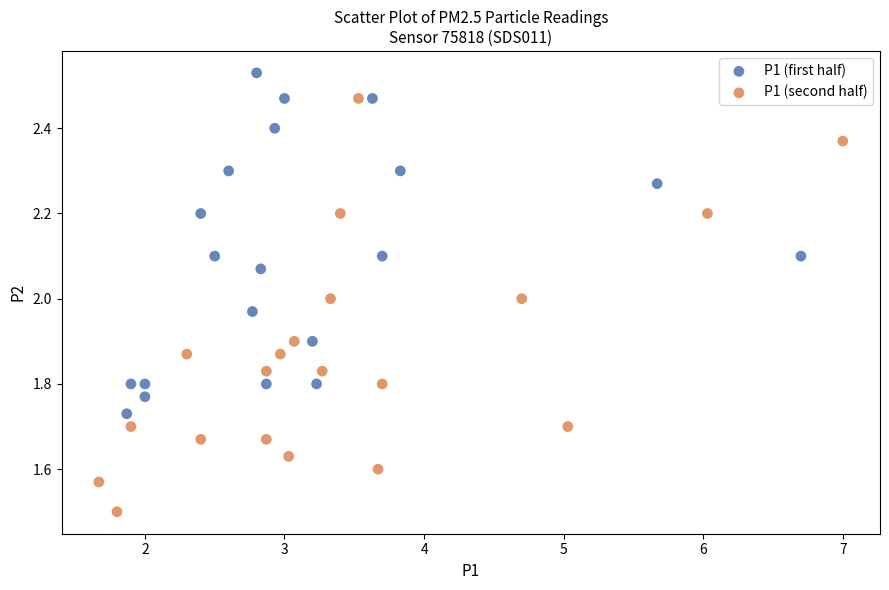

What are all the series names shown in the legend?

P1 (first half), P1 (second half)